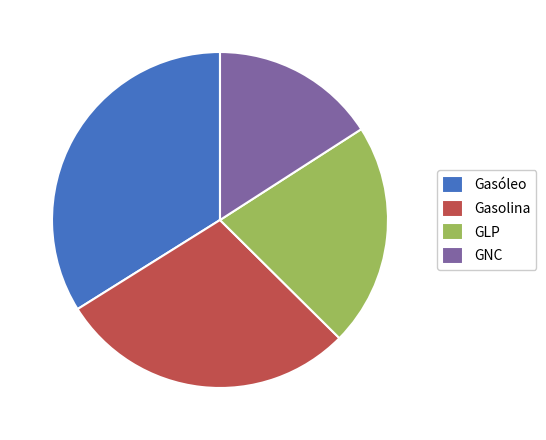

The Gasóleo slice represents 34% of the pie. True or false?

True